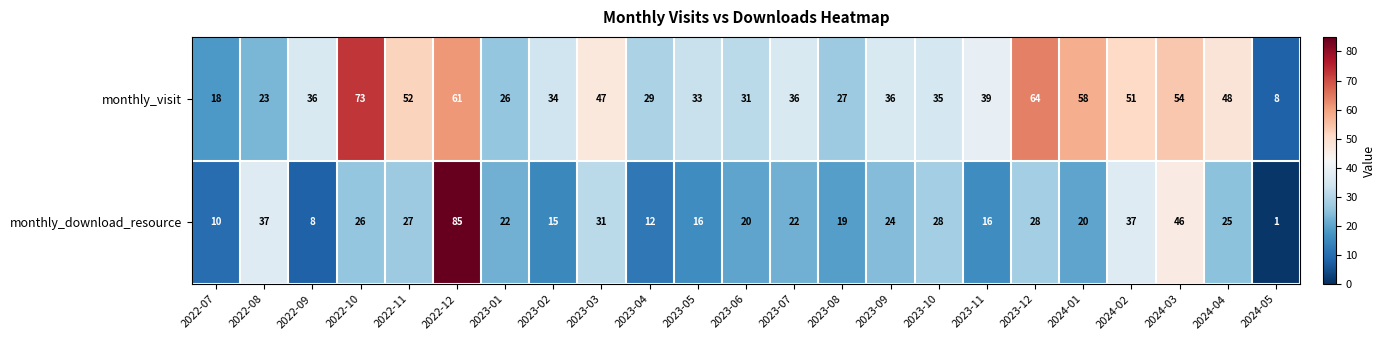

At which category does the chart reach its minimum across all series?

2024-05